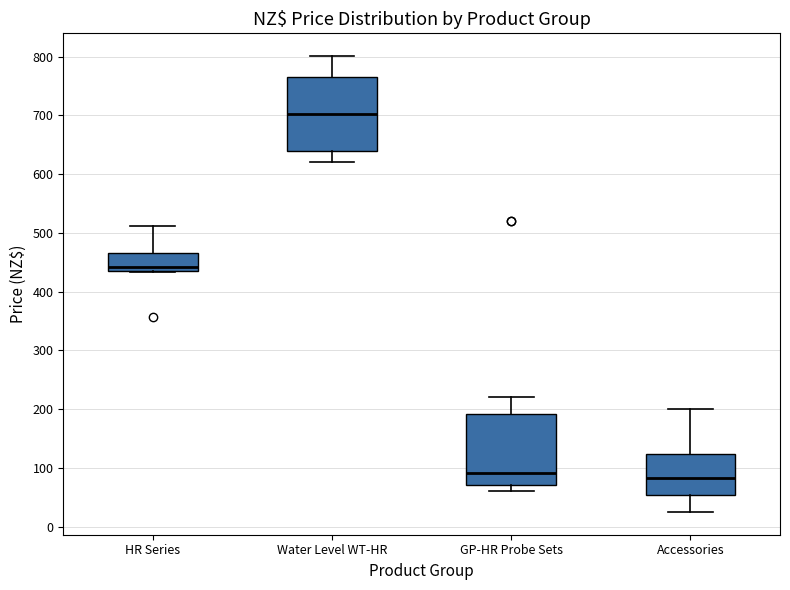

Reading left to right, transcribe this box plot: for each box, give where its median line is, the range the box spans, and where its two whiskers end, as read against the y-axis. The values are not printed on the chart, so give them approximately, as read against the axis.

HR Series: median 440 (just above the box's lower edge), box 440 to 470, whiskers 430 to 510
Water Level WT-HR: median 700, box 640 to 770, whiskers 620 to 800
GP-HR Probe Sets: median 90, box 70 to 190, whiskers 60 to 220
Accessories: median 80, box 50 to 120, whiskers 30 to 200